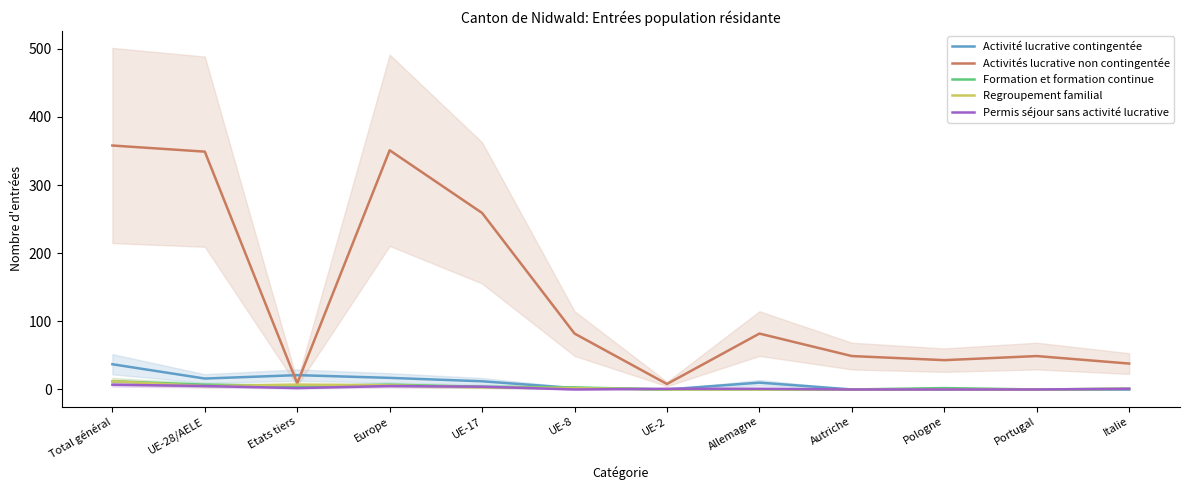

Which series has the largest total across all categories?

Activités lucrative non contingentée